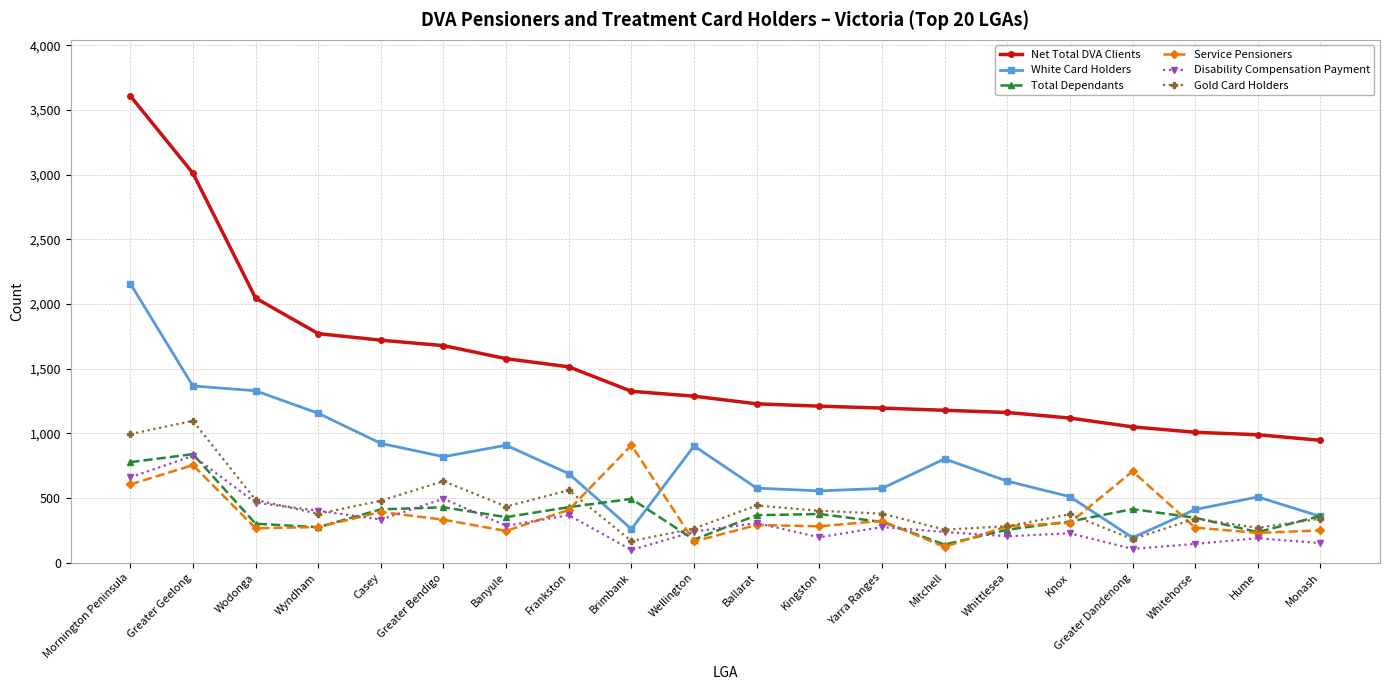

What is the label of the 4th point from the right?

Greater Dandenong